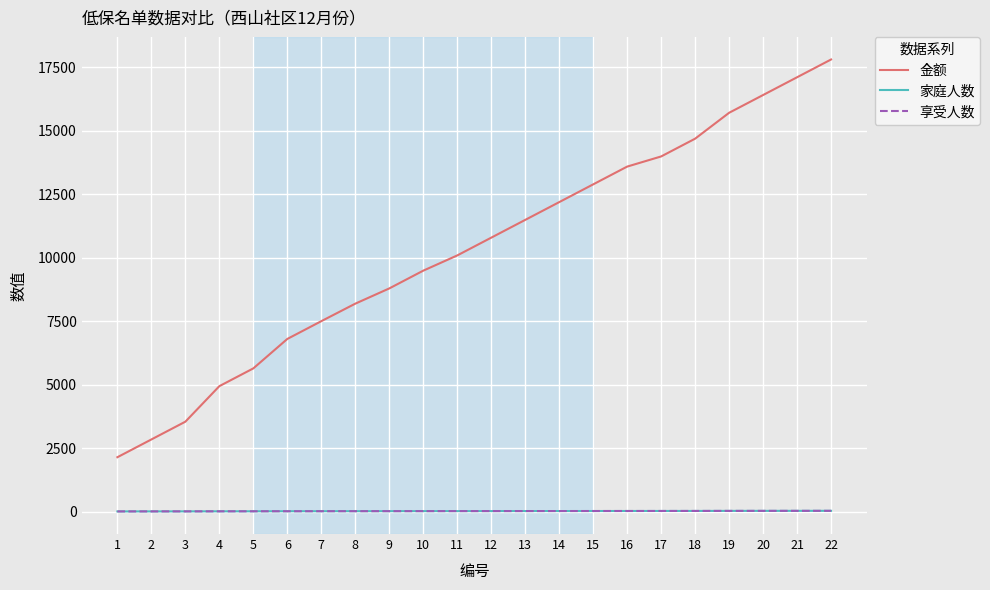

Rank the categories by 家庭人数 value from highest to lowest.

22, 21, 20, 19, 18, 17, 16, 15, 14, 13, 12, 11, 10, 9, 8, 7, 6, 5, 4, 3, 2, 1